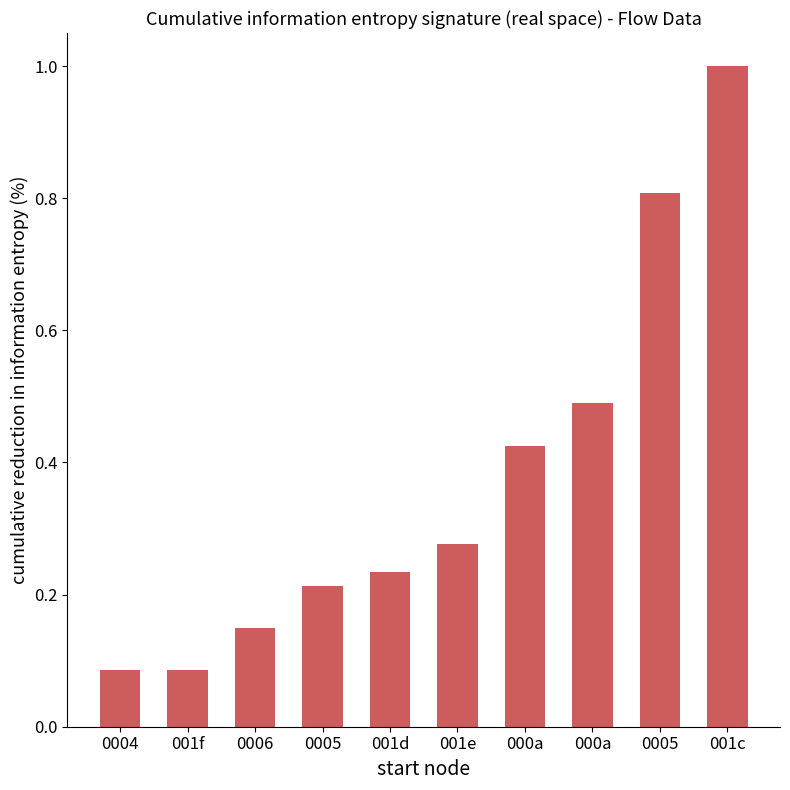

What is the ratio of the value at 001d to the value at 001c?

0.2